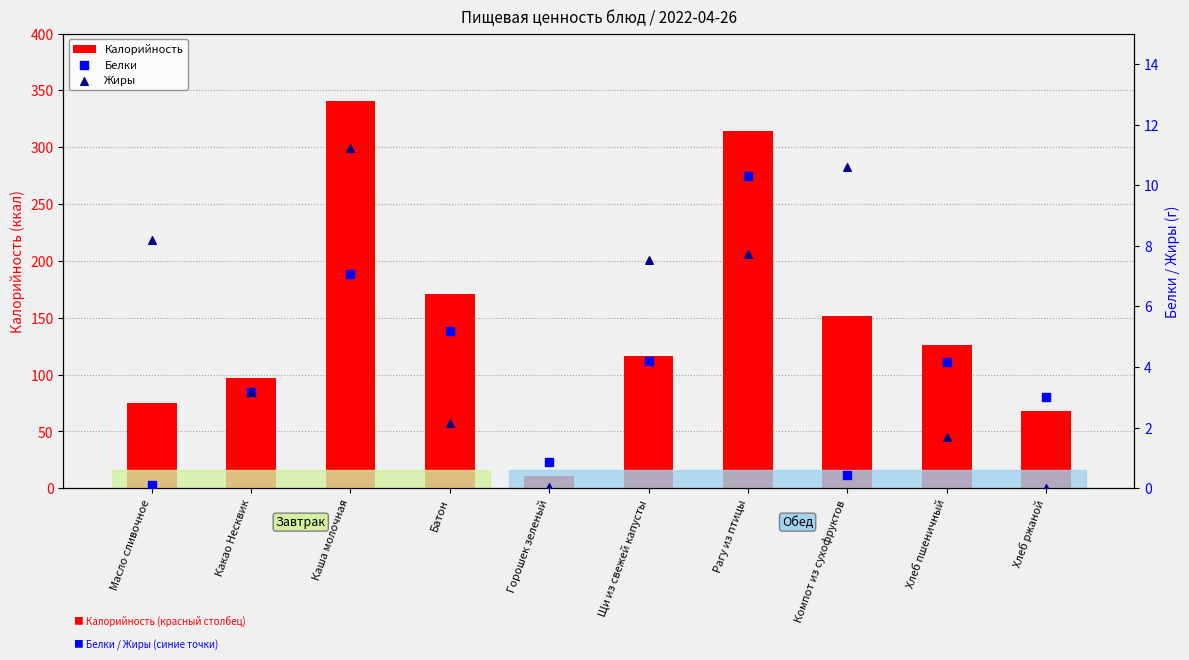

What are all the series names shown in the legend?

Калорийность, Белки, Жиры